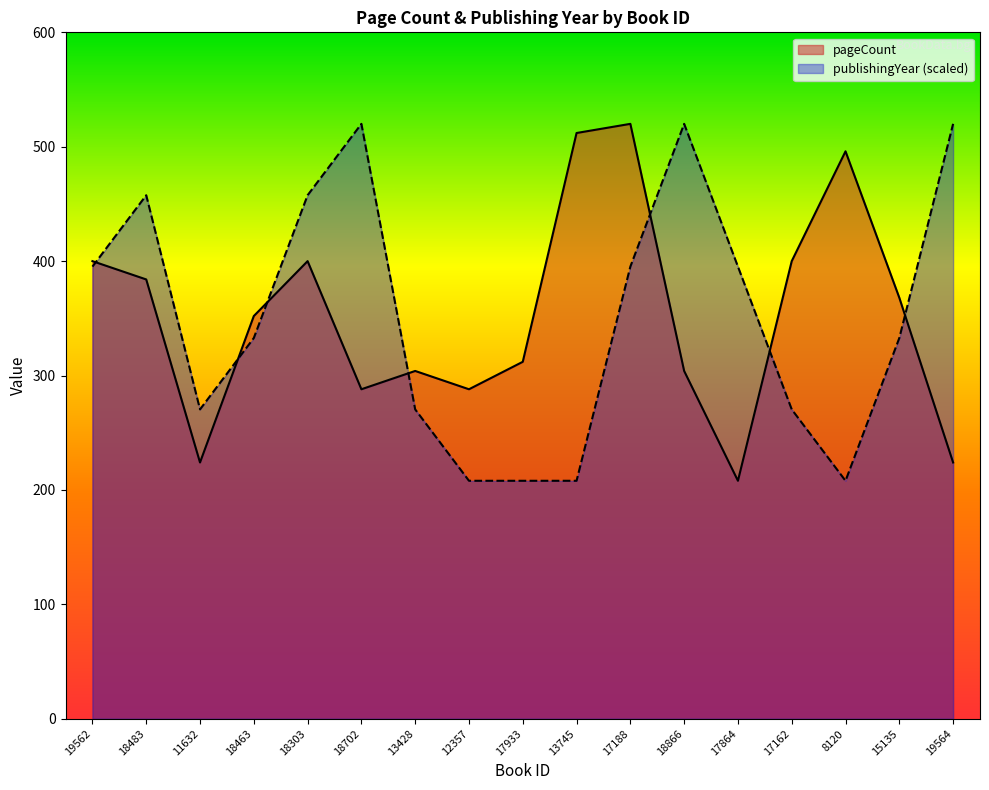

What is the maximum value for publishingYear?

520.0